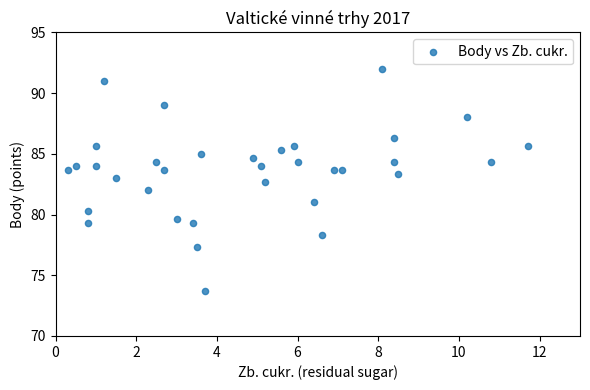

What is the range of X values (max minus min)?

11.4